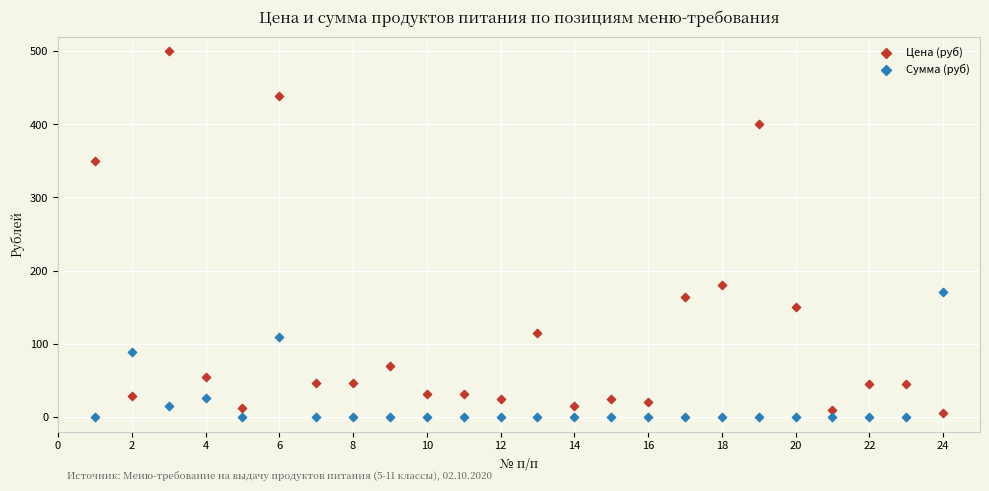

Across all data points, what is the range of X values (max minus min)?

23.0